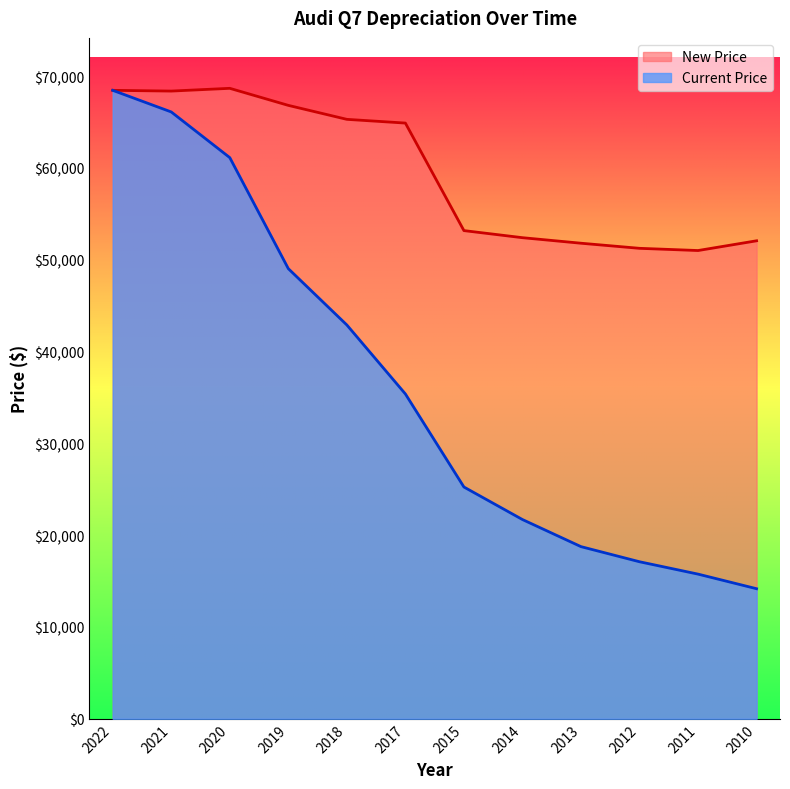

True or false: New Price and Current Price cross at least once.

False